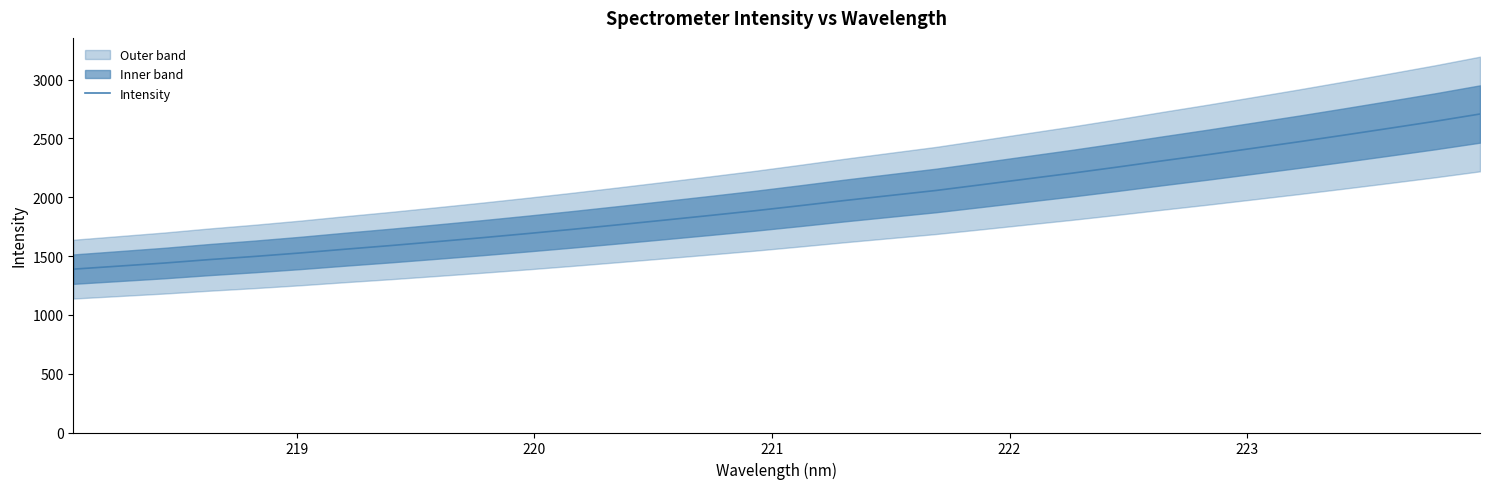

True or false: the data has more than 0 interior local peaks.

False